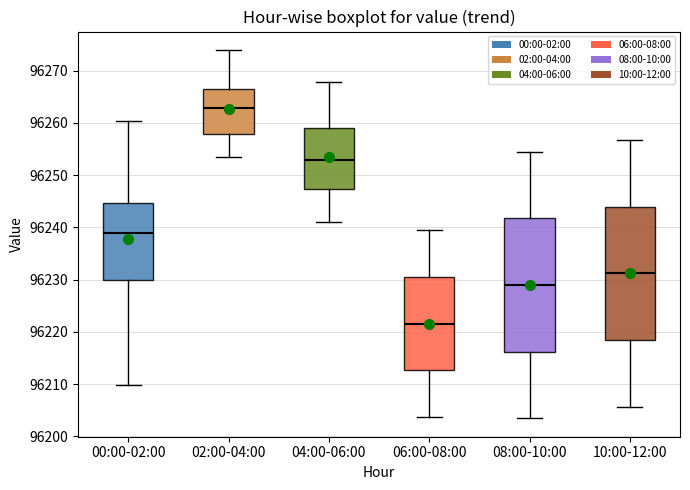

Where does the lower whisker of the box for 04:00-06:00 end on the y-axis? The values are not printed on the chart, so give them approximately, as read against the axis.

96241